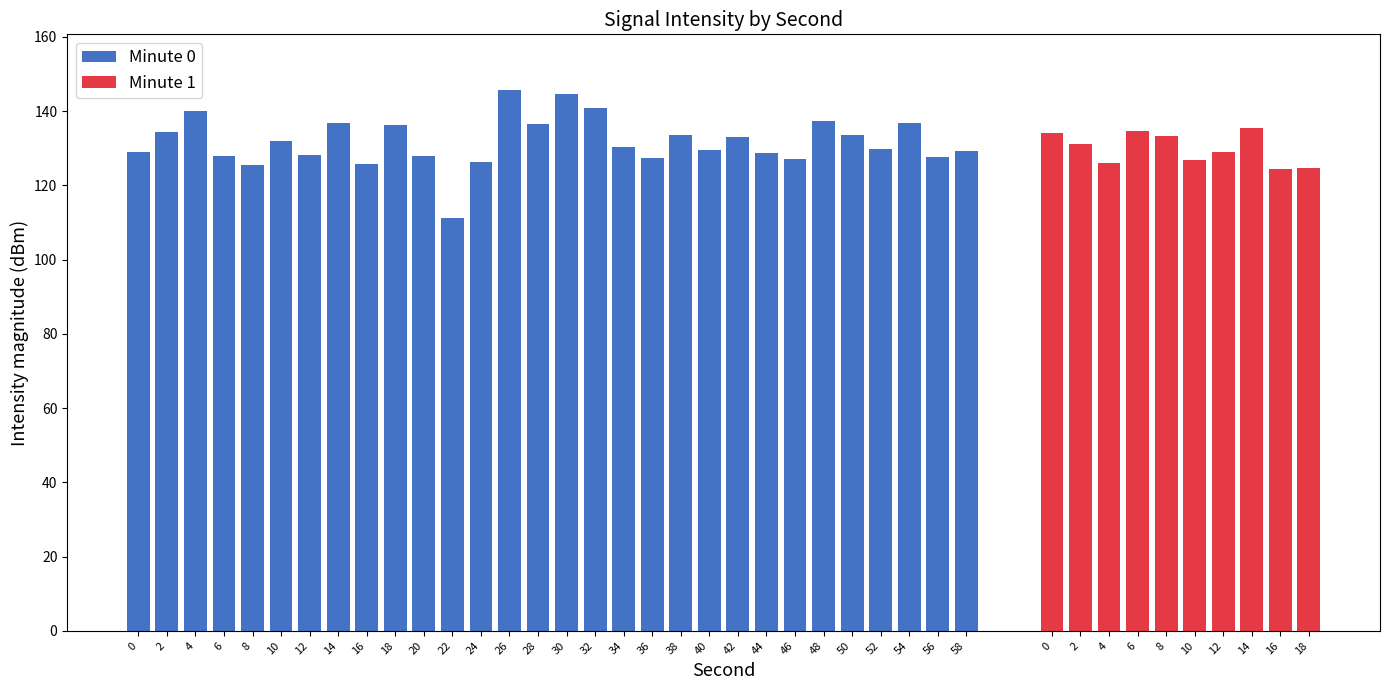

The chart shows a value of -201.2 at 16. True or false?

False